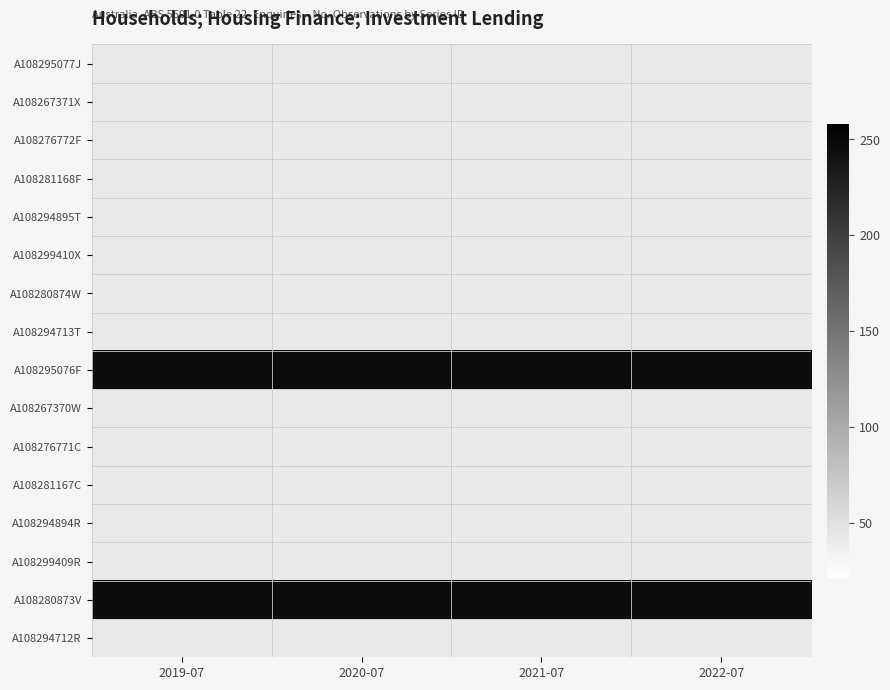

Reading right to left, what are all the values shown in this chart?

A108295077J: 2022-07=42	2021-07=42	2020-07=42	2019-07=42
A108267371X: 2022-07=42	2021-07=42	2020-07=42	2019-07=42
A108276772F: 2022-07=42	2021-07=42	2020-07=42	2019-07=42
A108281168F: 2022-07=42	2021-07=42	2020-07=42	2019-07=42
A108294895T: 2022-07=42	2021-07=42	2020-07=42	2019-07=42
A108299410X: 2022-07=42	2021-07=42	2020-07=42	2019-07=42
A108280874W: 2022-07=42	2021-07=42	2020-07=42	2019-07=42
A108294713T: 2022-07=42	2021-07=42	2020-07=42	2019-07=42
A108295076F: 2022-07=246	2021-07=246	2020-07=246	2019-07=246
A108267370W: 2022-07=42	2021-07=42	2020-07=42	2019-07=42
A108276771C: 2022-07=42	2021-07=42	2020-07=42	2019-07=42
A108281167C: 2022-07=42	2021-07=42	2020-07=42	2019-07=42
A108294894R: 2022-07=42	2021-07=42	2020-07=42	2019-07=42
A108299409R: 2022-07=42	2021-07=42	2020-07=42	2019-07=42
A108280873V: 2022-07=246	2021-07=246	2020-07=246	2019-07=246
A108294712R: 2022-07=42	2021-07=42	2020-07=42	2019-07=42